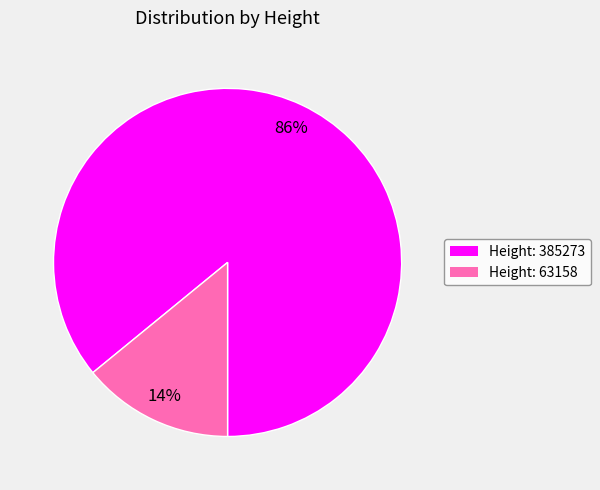

Which category has the smallest portion of the pie?

Height: 63158